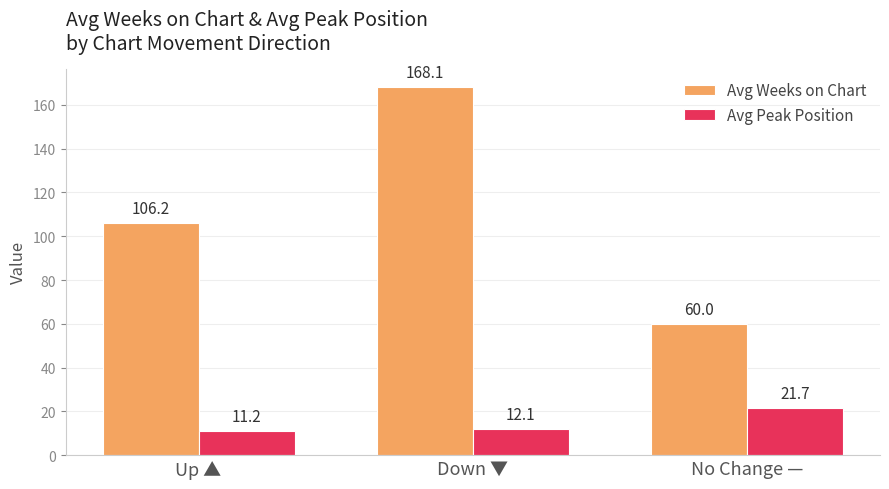

At No Change —, list the series in order from largest to smallest.

Avg Weeks on Chart, Avg Peak Position